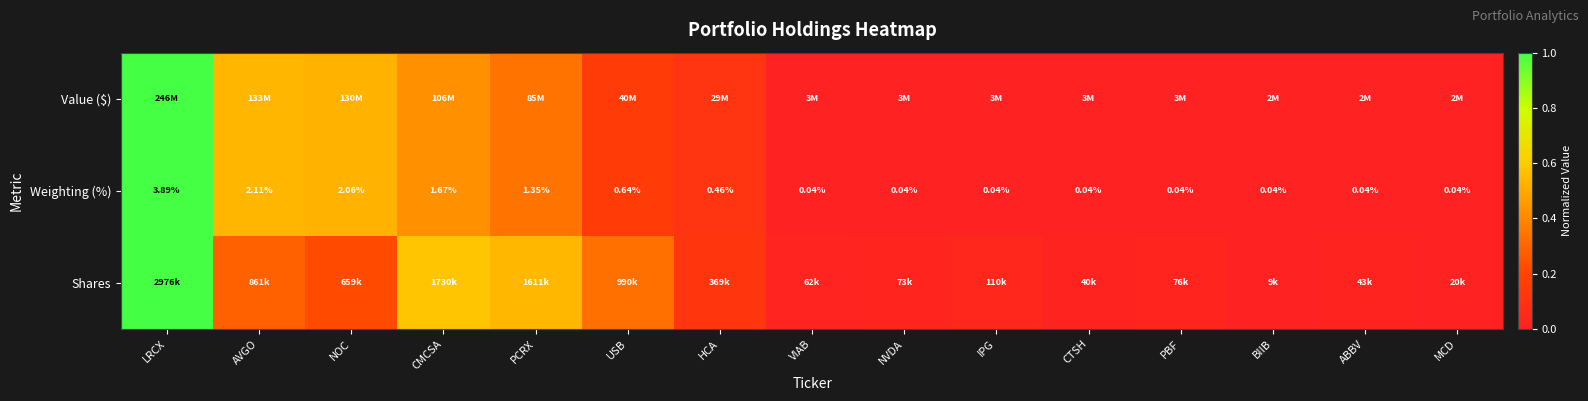

At which category is the sum across all series the highest?

LRCX